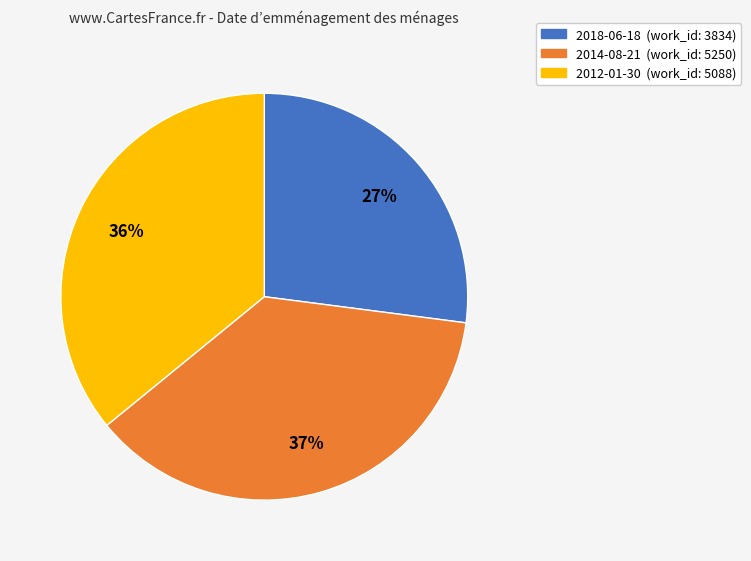

The 2014-08-21 slice represents 47% of the pie. True or false?

False